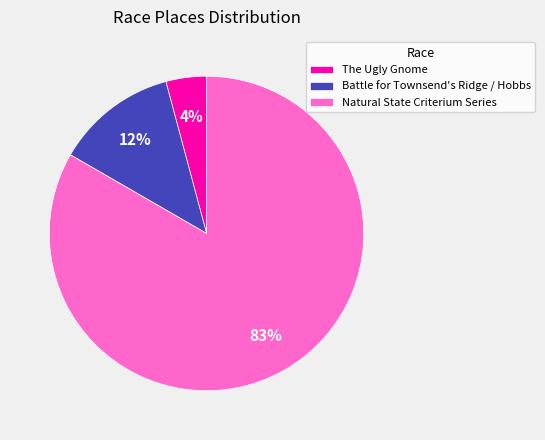

Which has a higher value, Battle for Townsend's Ridge / Hobbs or Natural State Criterium Series?

Natural State Criterium Series